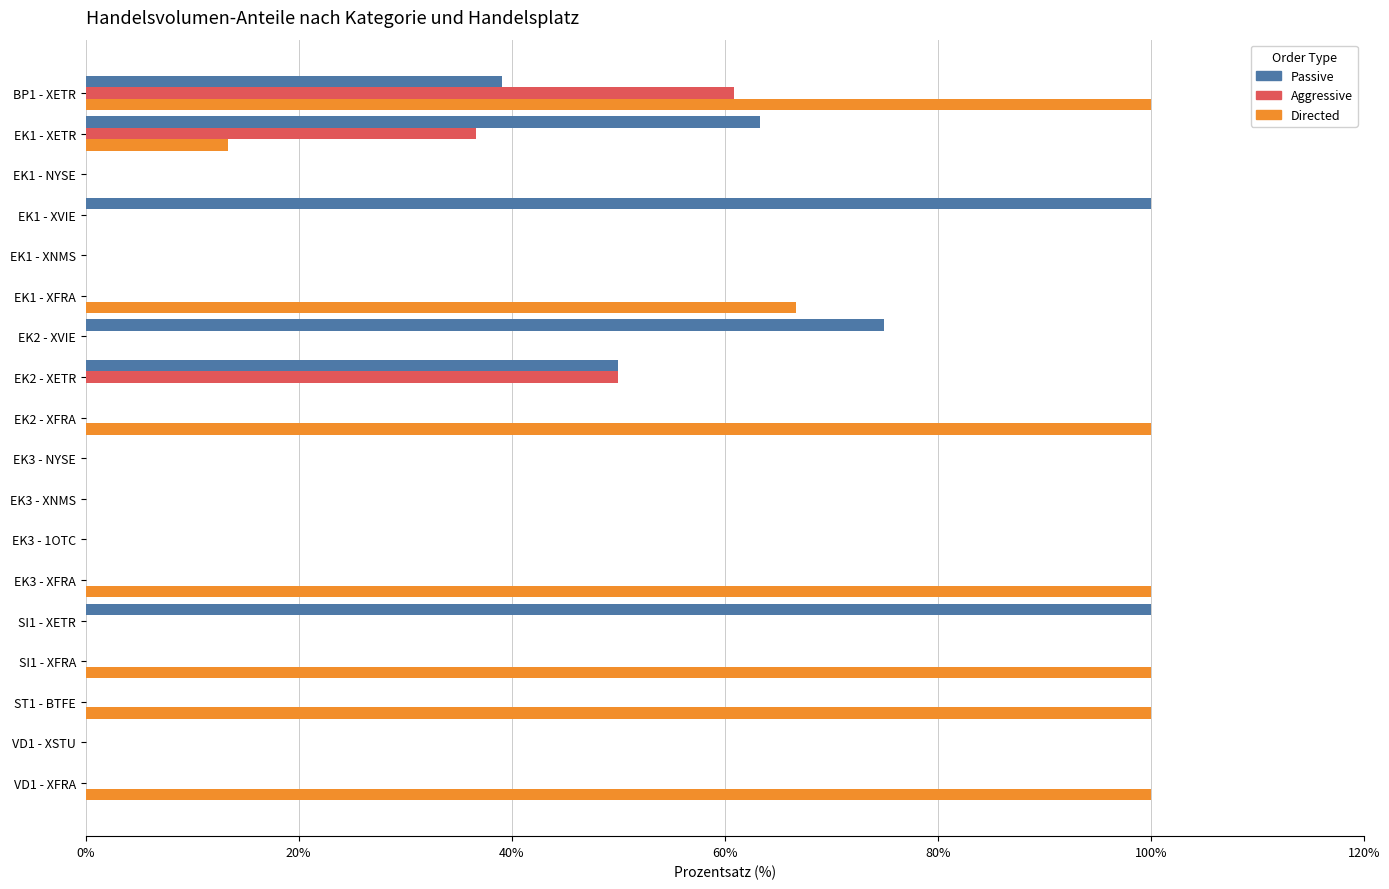

How many series are shown in this chart?

3